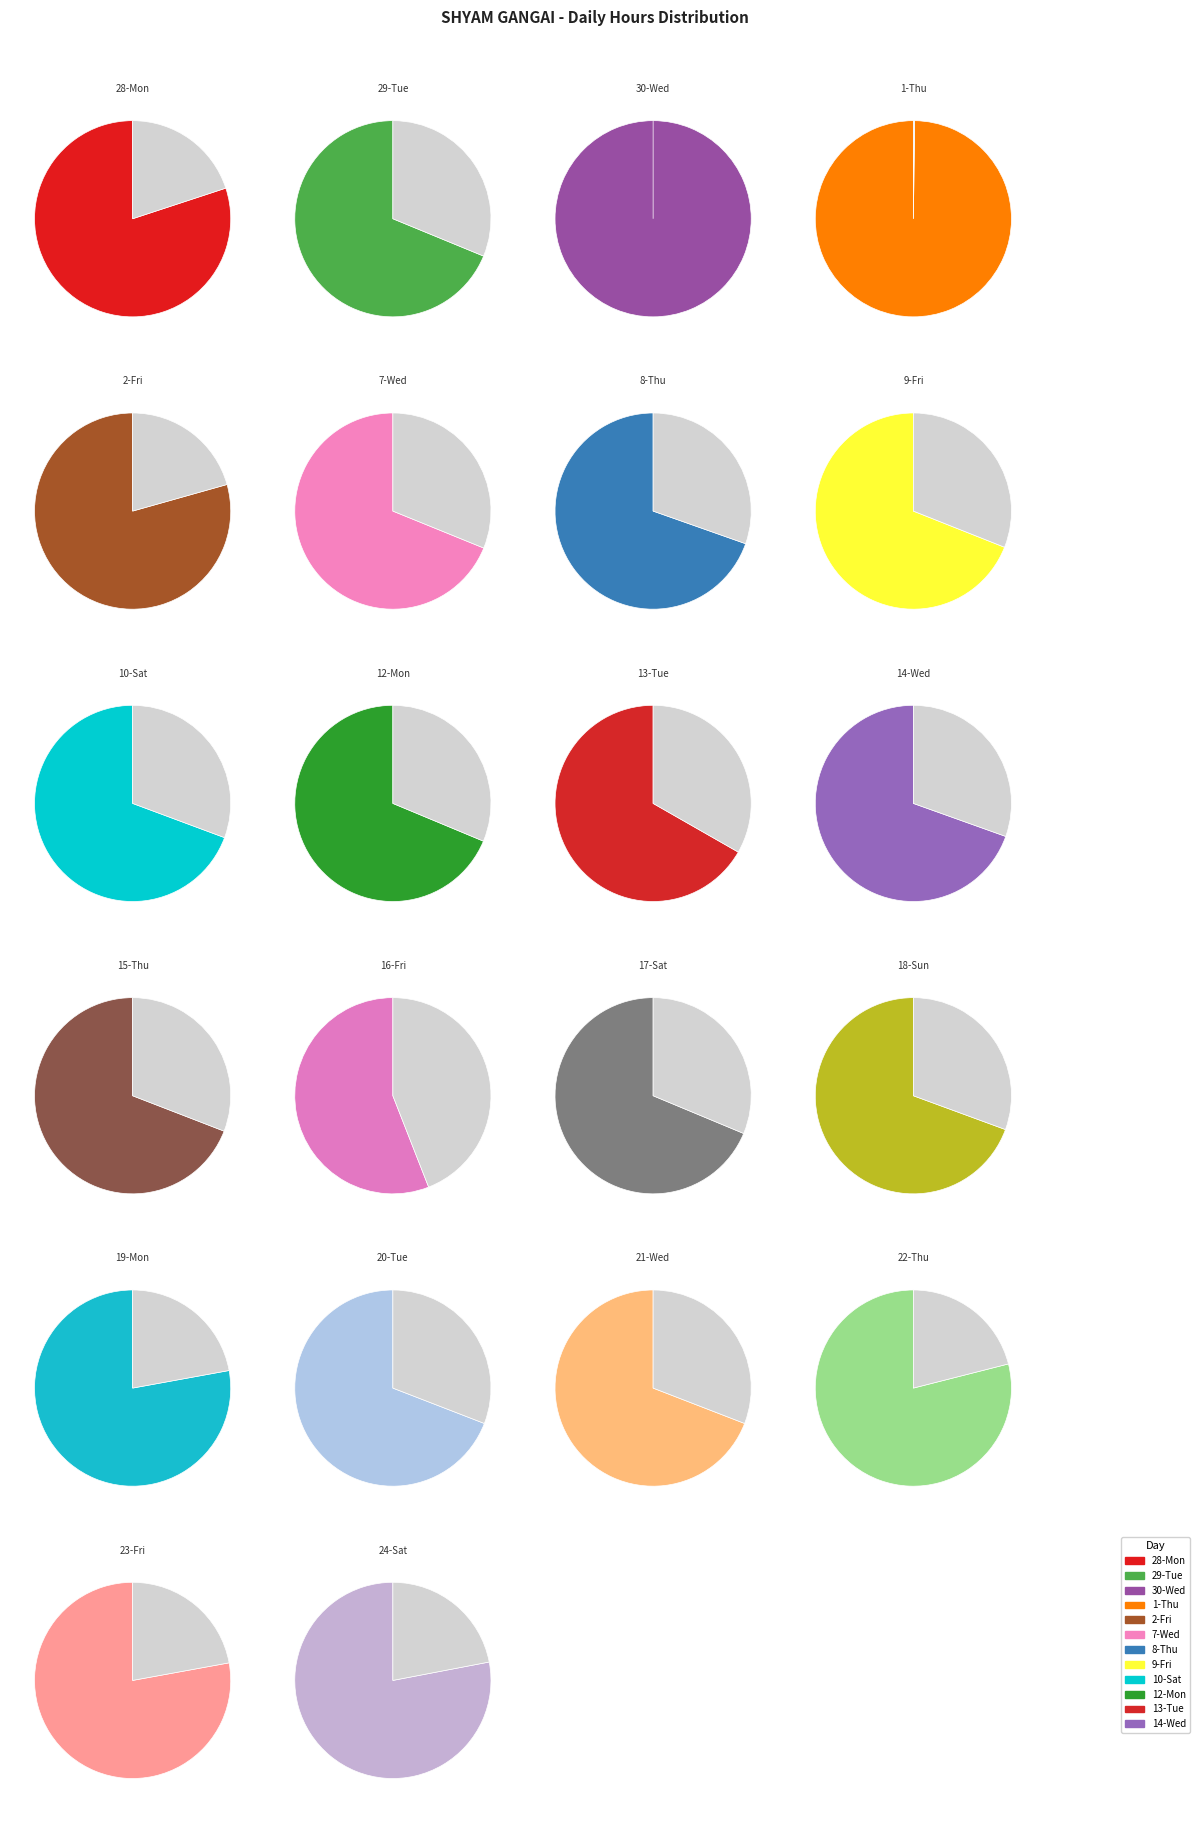

Which category has the smallest portion of the pie?

16-Fri